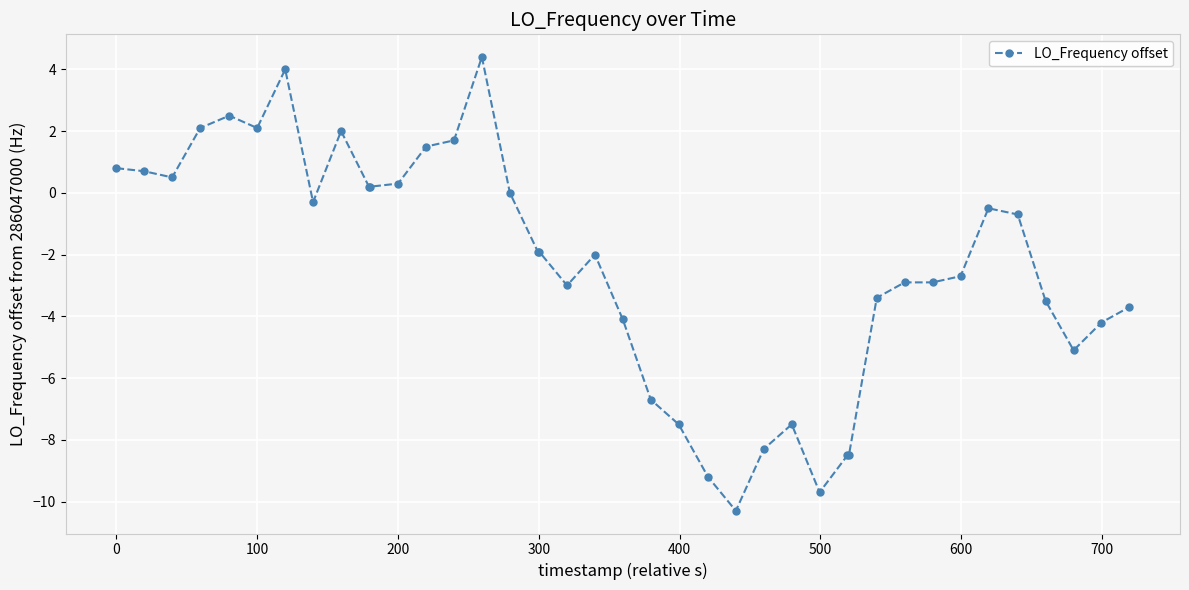

What is the value of the 35th point from the left?

-0.5